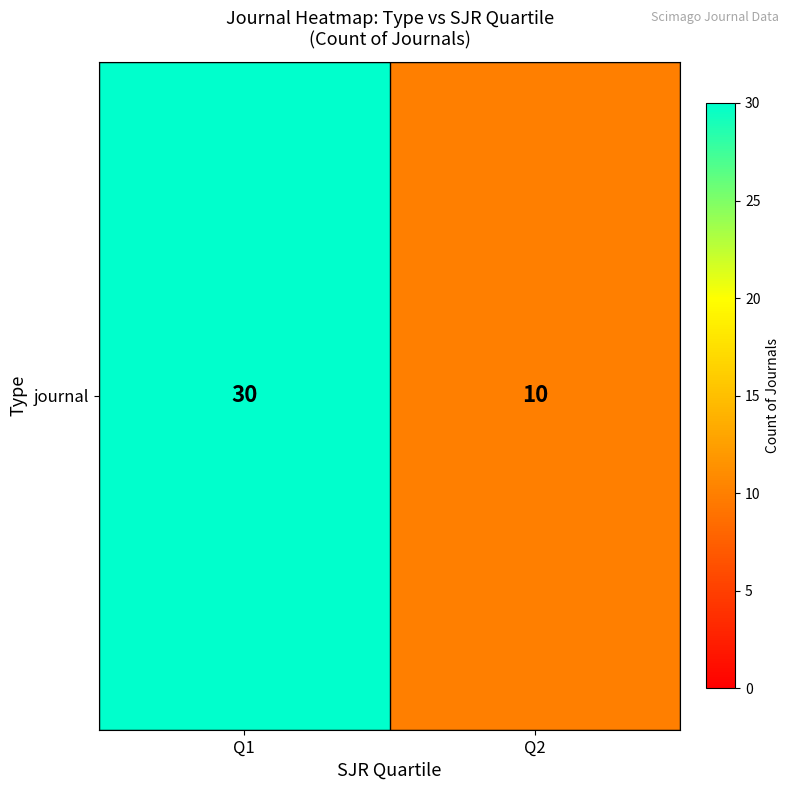

Rank the categories by value from highest to lowest.

Q1, Q2